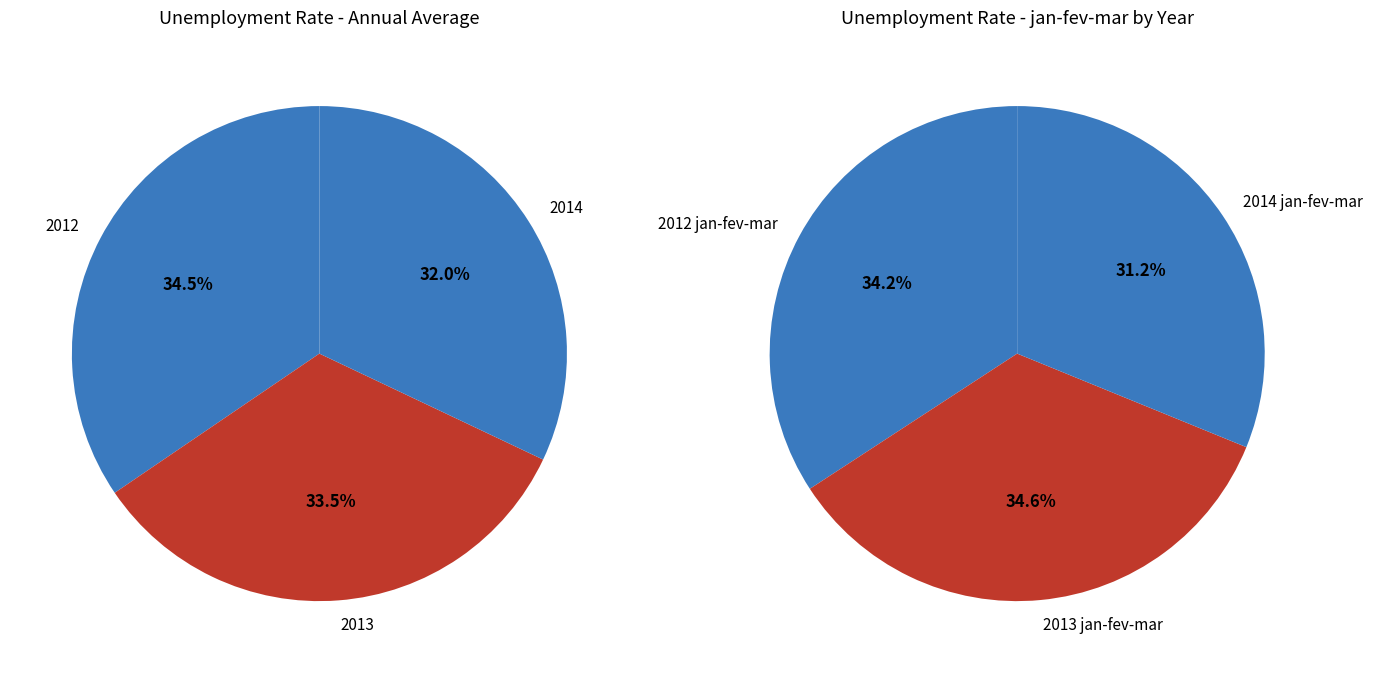

Do 2013 and 2012 together represent more than half of the pie?

Yes